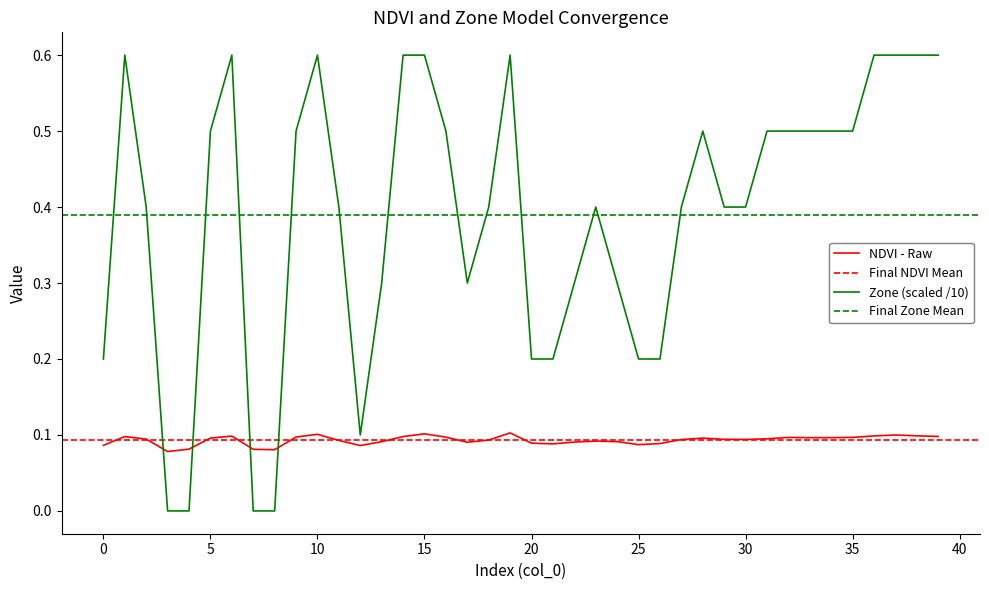

What is the maximum value shown in the chart?

0.6